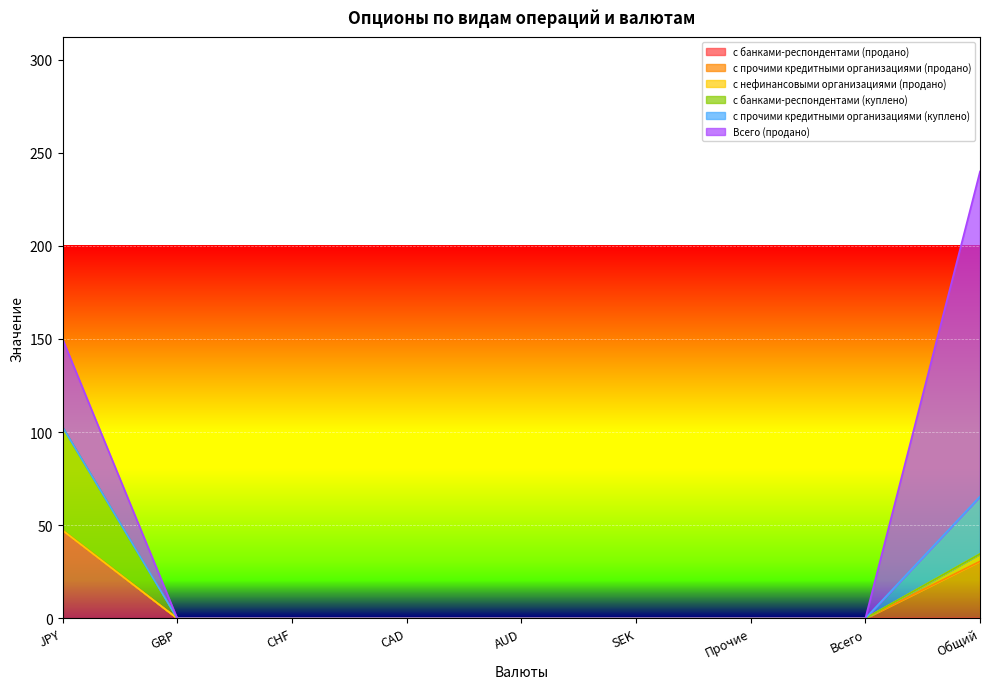

What is the difference between the Всего (продано) values at JPY and CHF?

47.3